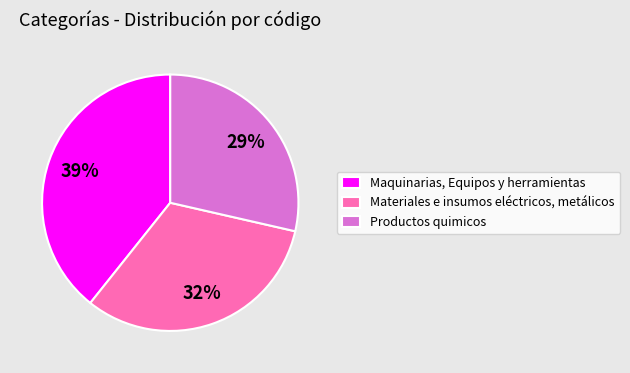

To the nearest percent, what percentage of the pie is Materiales e insumos eléctricos, metálicos?

32%